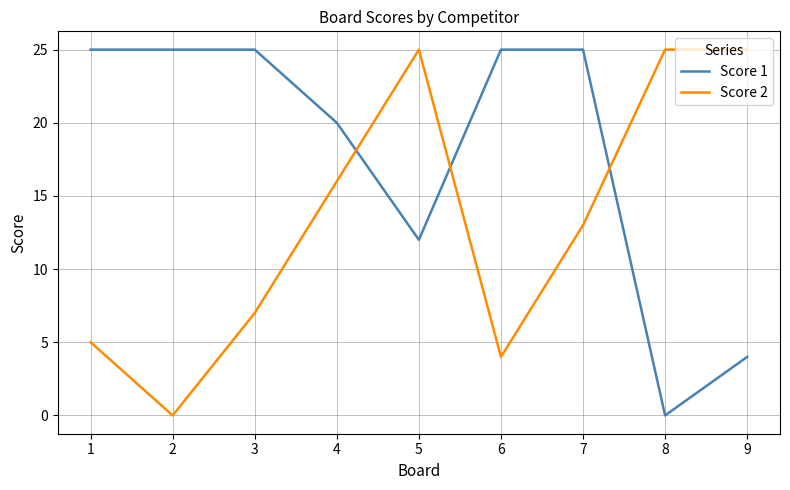

What is the greatest value displayed?

25